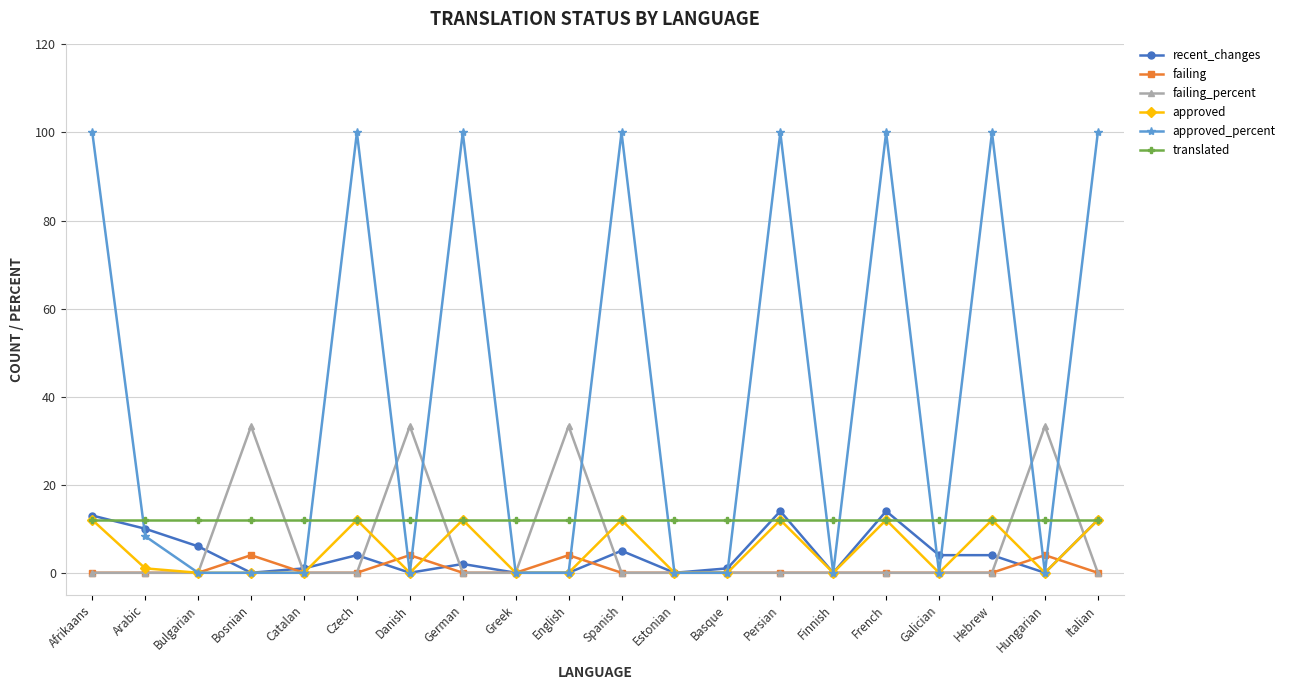

The failing_percent series shows 17.0 at Catalan. True or false?

False